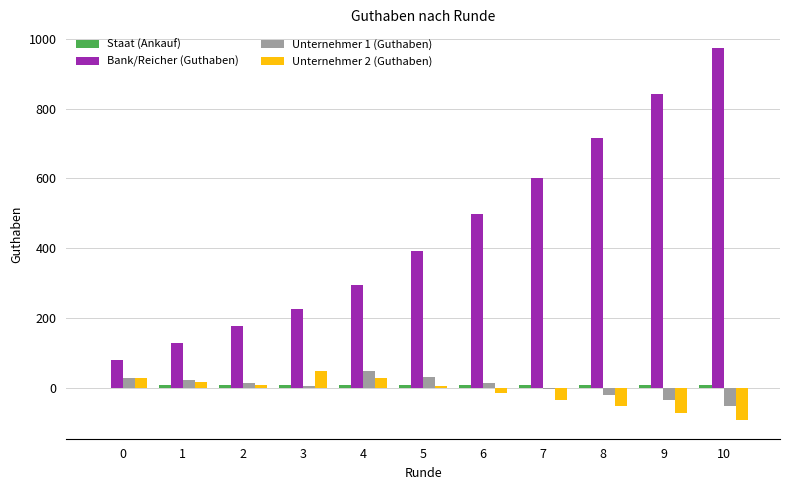

What is the total value across all series at 2?

209.4